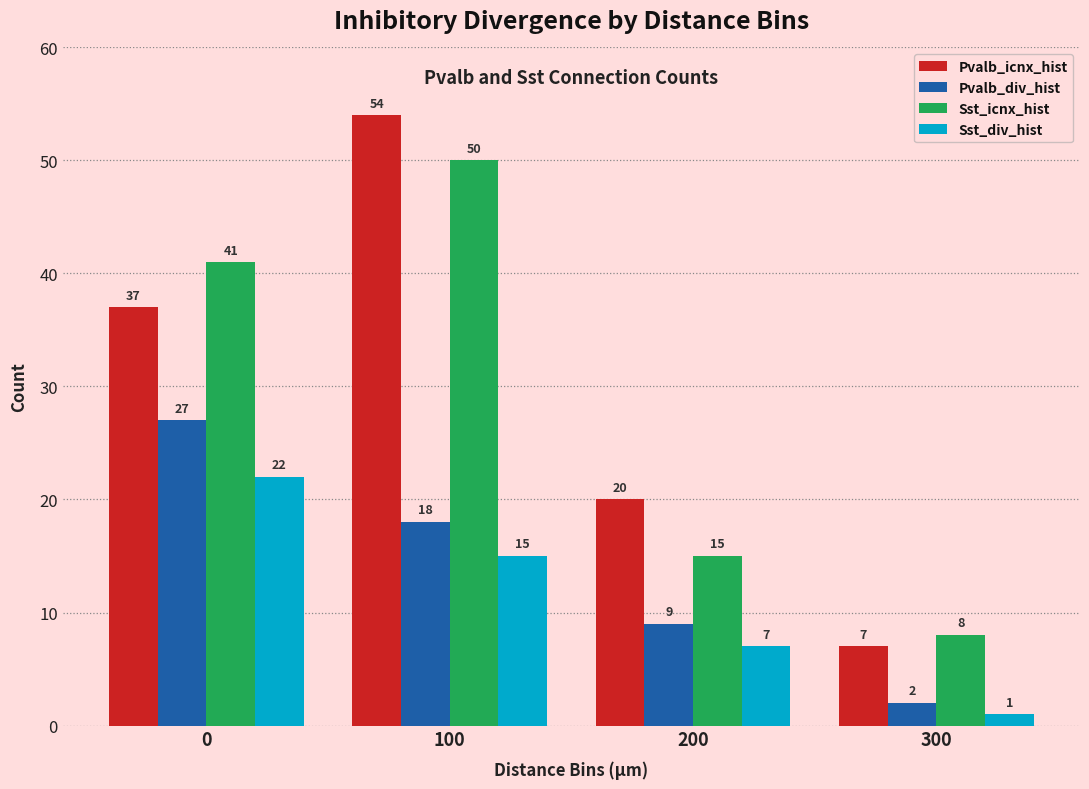

What is the average value of the Pvalb_div_hist series?

14